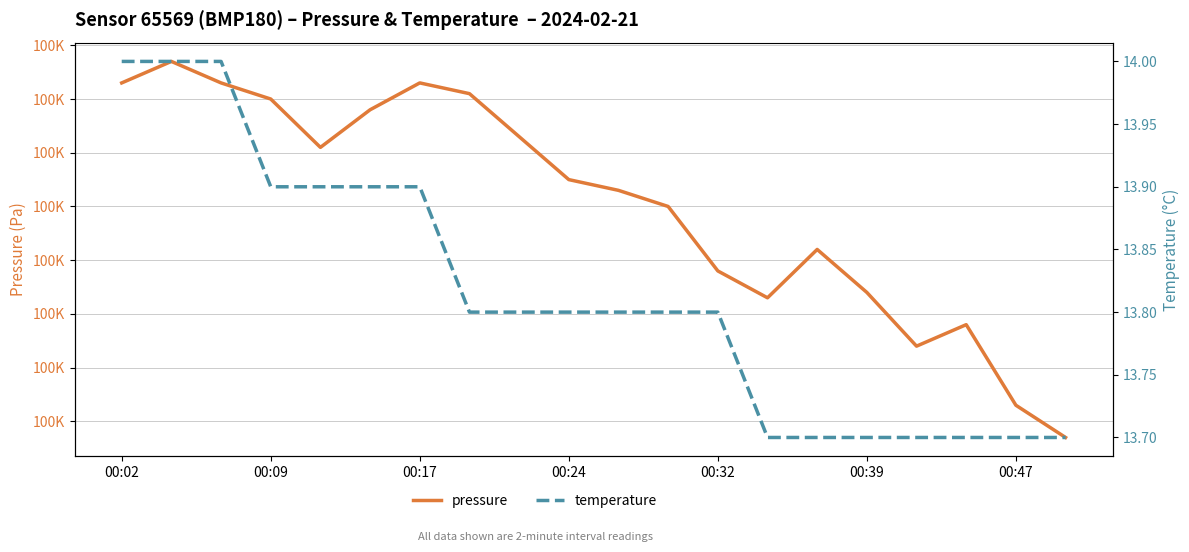

Which series has the widest spread of values?

pressure